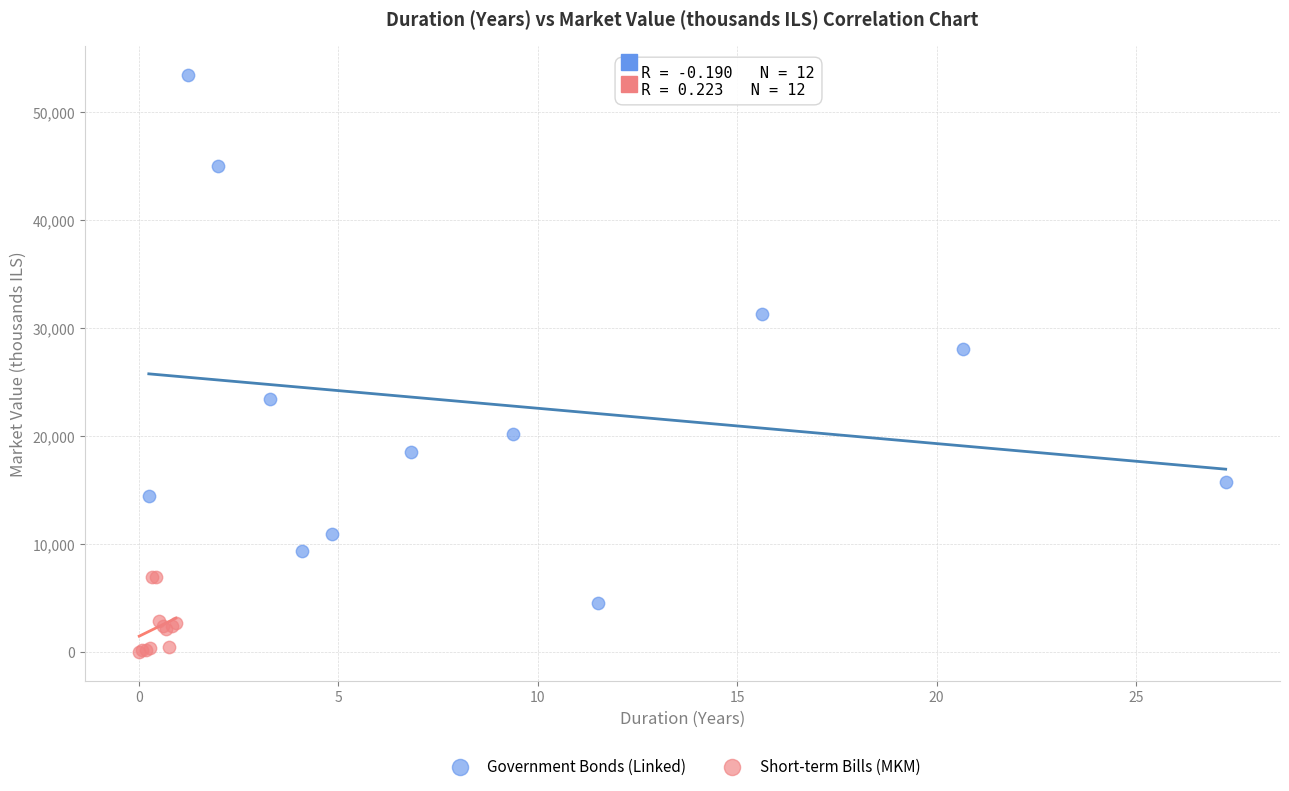

Which series has the widest spread of Y values?

Government Bonds (Linked)